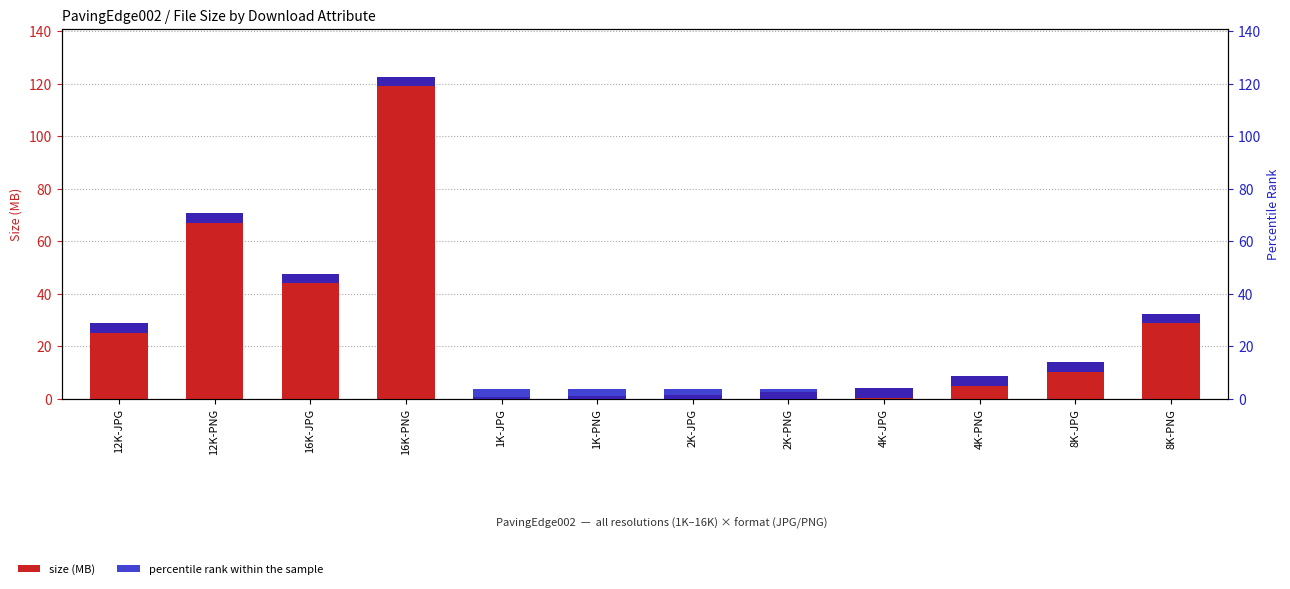

Reading left to right, extract all data points from this chart.

size (MB): 12K-JPG=28.6	12K-PNG=70.6	16K-JPG=47.4	16K-PNG=122.6	1K-JPG=0.6	1K-PNG=0.9	2K-JPG=1.3	2K-PNG=2.4	4K-JPG=3.9	4K-PNG=8.5	8K-JPG=13.8	8K-PNG=32.3
percentile rank within the sample: 12K-JPG=3.5	12K-PNG=3.5	16K-JPG=3.5	16K-PNG=3.5	1K-JPG=3.5	1K-PNG=3.5	2K-JPG=3.5	2K-PNG=3.5	4K-JPG=3.5	4K-PNG=3.5	8K-JPG=3.5	8K-PNG=3.5